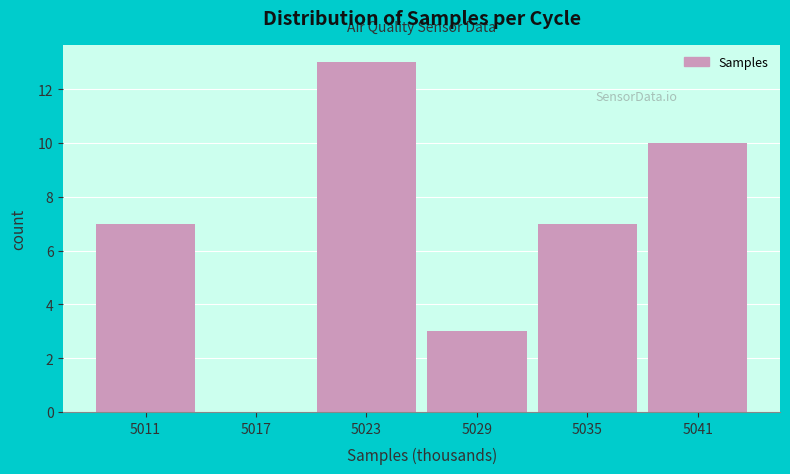

Reading left to right, extract all data points from this chart.

5011=7	5017=0	5023=13	5029=3	5035=7	5041=10